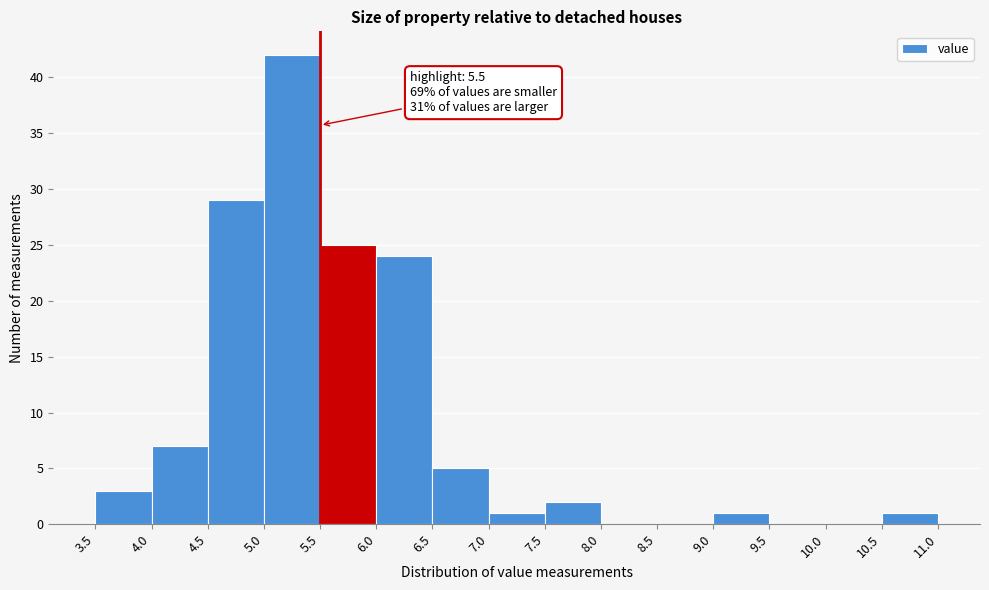

Over which range of the x-axis is the bar tallest?

5.0 to 5.5